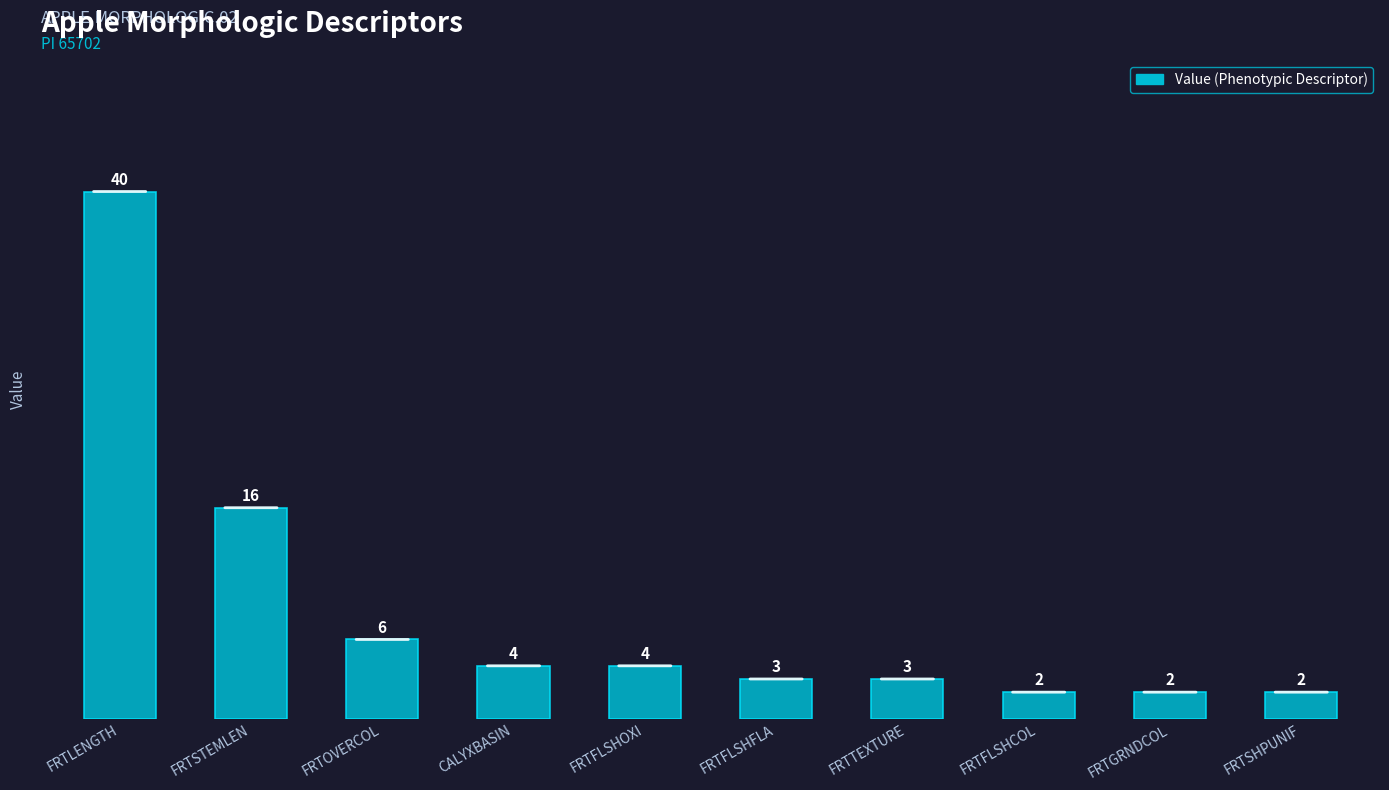

Reading left to right, list all the values displayed in this chart.

FRTLENGTH=40	FRTSTEMLEN=16	FRTOVERCOL=6	CALYXBASIN=4	FRTFLSHOXI=4	FRTFLSHFLA=3	FRTTEXTURE=3	FRTFLSHCOL=2	FRTGRNDCOL=2	FRTSHPUNIF=2